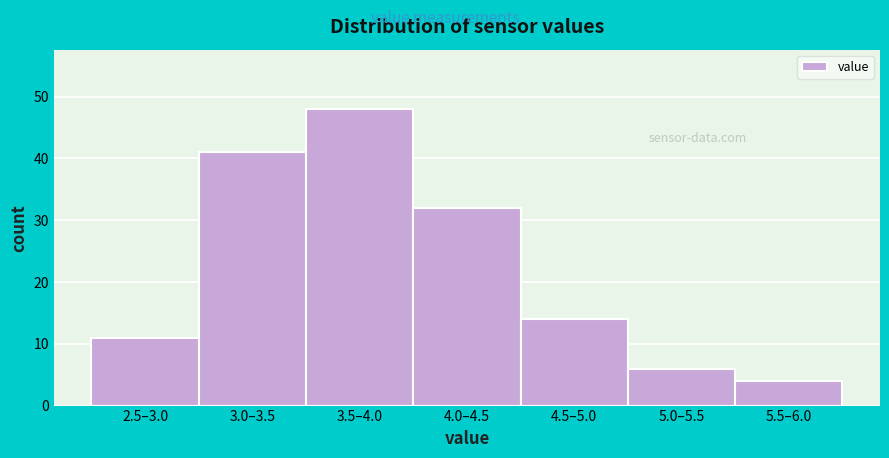

Reading right to left, transcribe all the data shown in this chart.

4	6	14	32	48	41	11